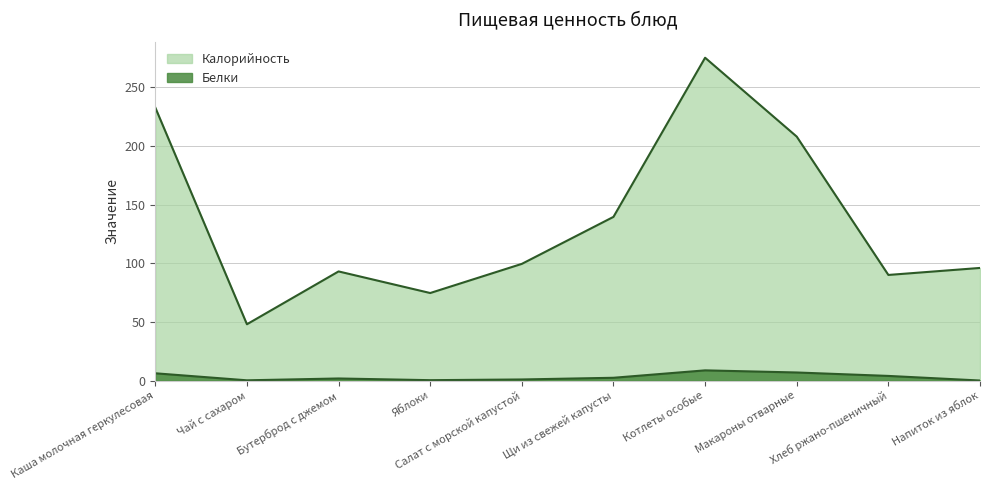

List the labels in order of Белки value, smallest first.

Напиток из яблок, Чай с сахаром, Яблоки, Салат с морской капустой, Бутерброд с джемом, Щи из свежей капусты, Хлеб ржано-пшеничный, Каша молочная геркулесовая, Макароны отварные, Котлеты особые